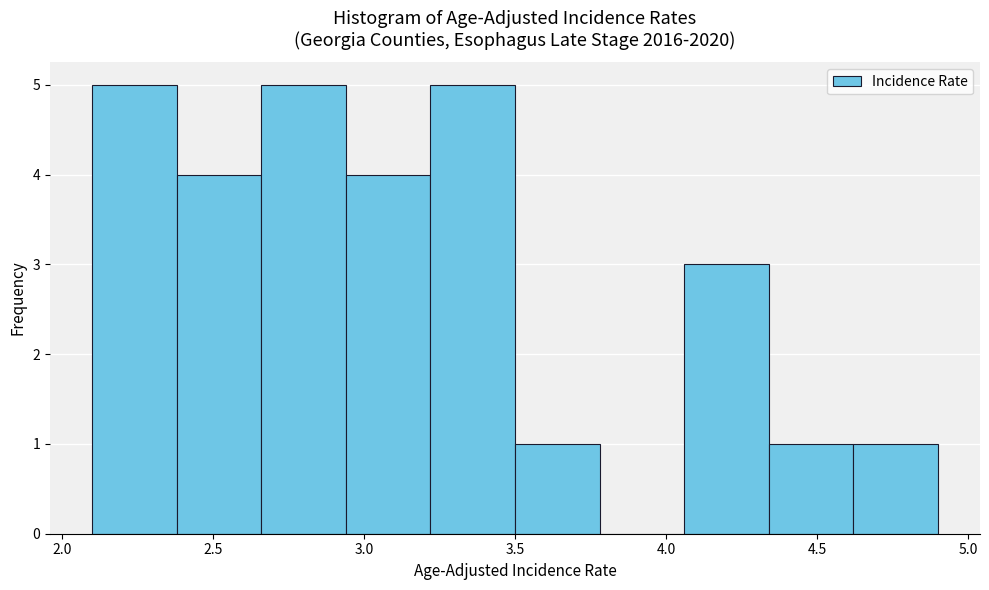

What is the height of the bar covering 3.22 to 3.50 on the x-axis? Neither the bar edges nor the heights are printed on the chart, so give them approximately, as read against the axes.

5